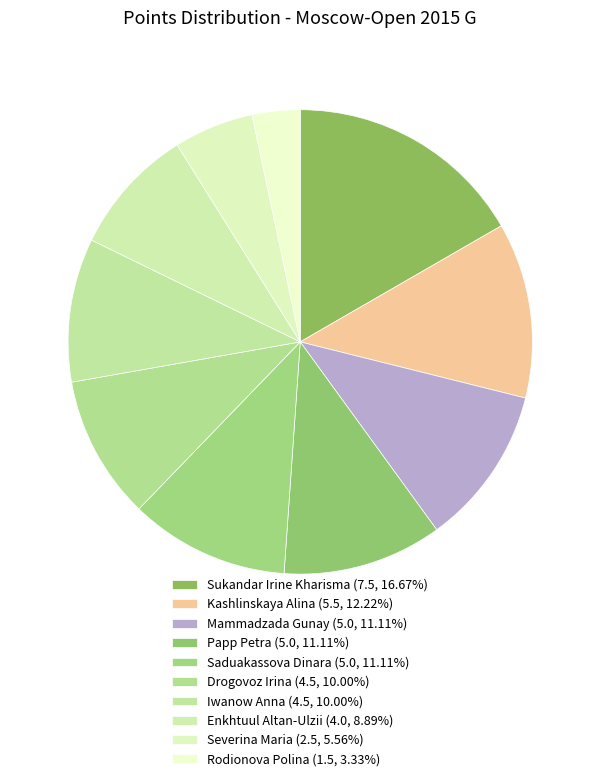

Count the number of slices in the pie.

10